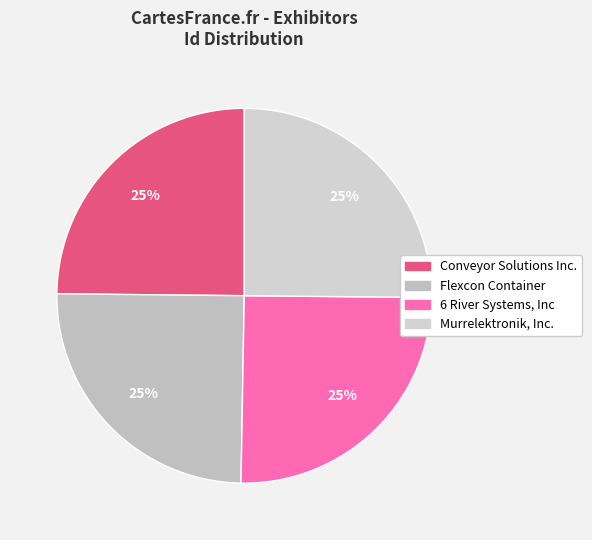

What is the largest slice in the pie chart?

Murrelektronik, Inc.